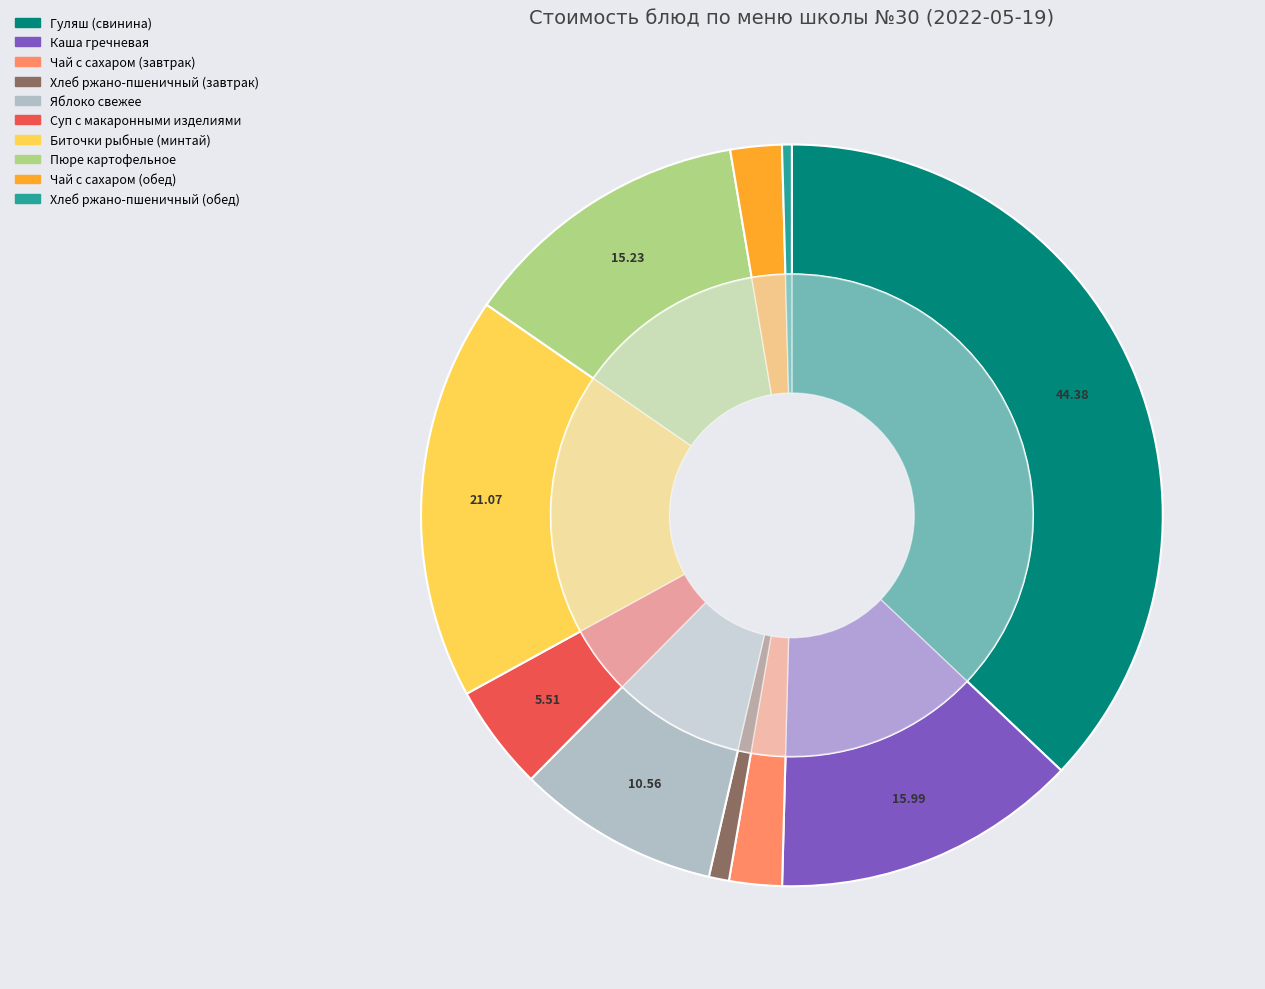

True or false: Чай с сахаром (обед) accounts for 12% of the total.

False